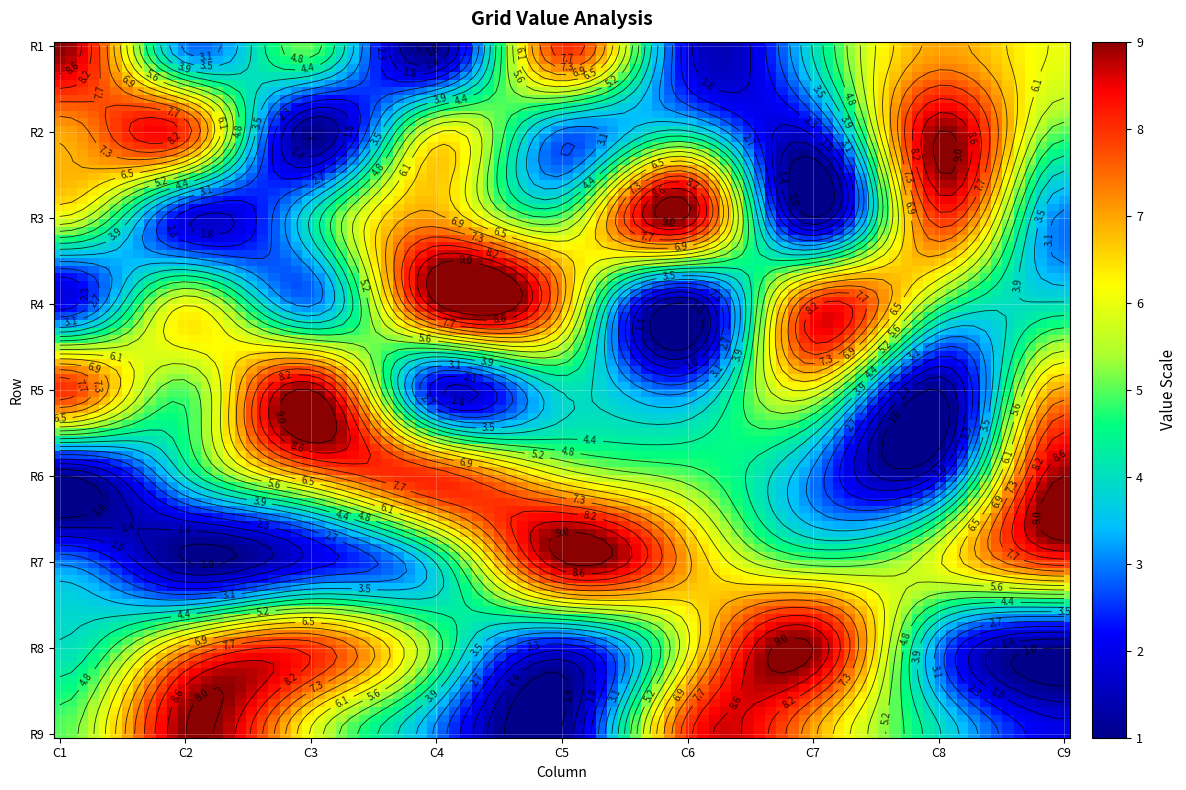

Count the number of categories in the chart.

9